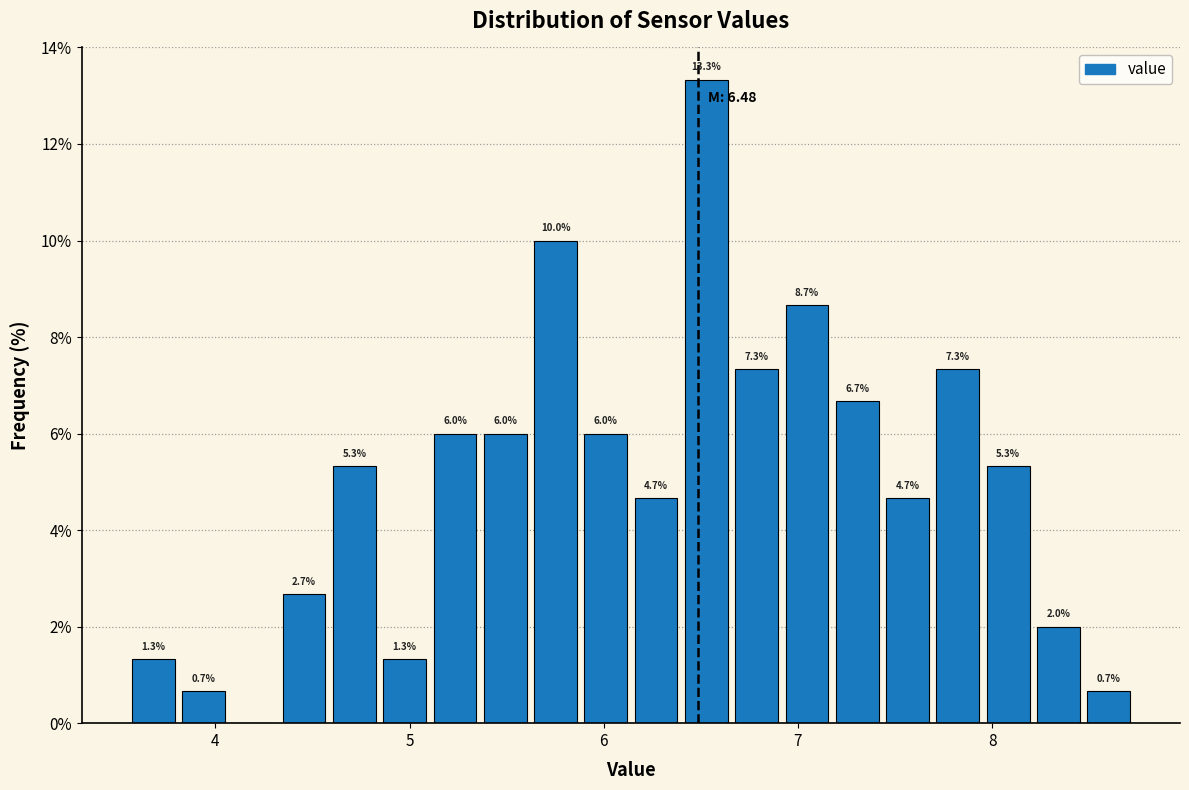

Read against the x-axis, roughly where is the centre of the tallest bar?

6.5